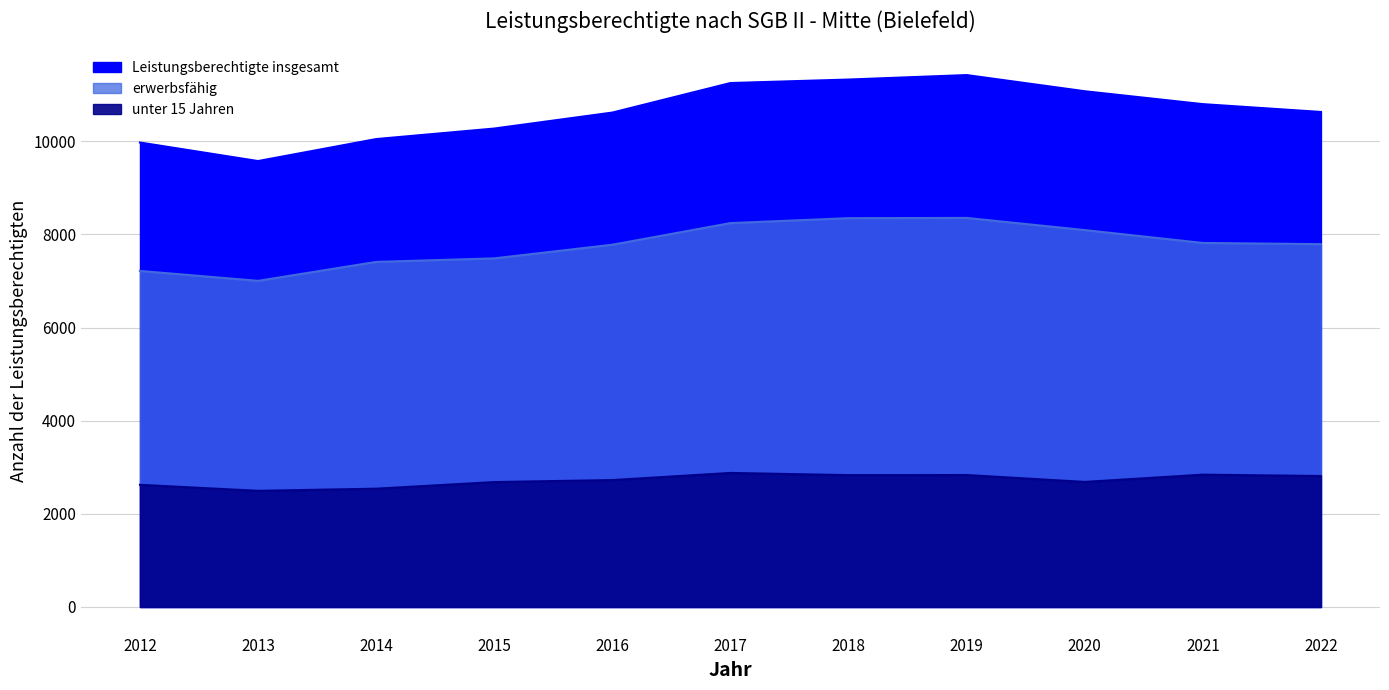

True or false: Leistungsberechtigte insgesamt and erwerbsfaehig intersect in this chart.

False